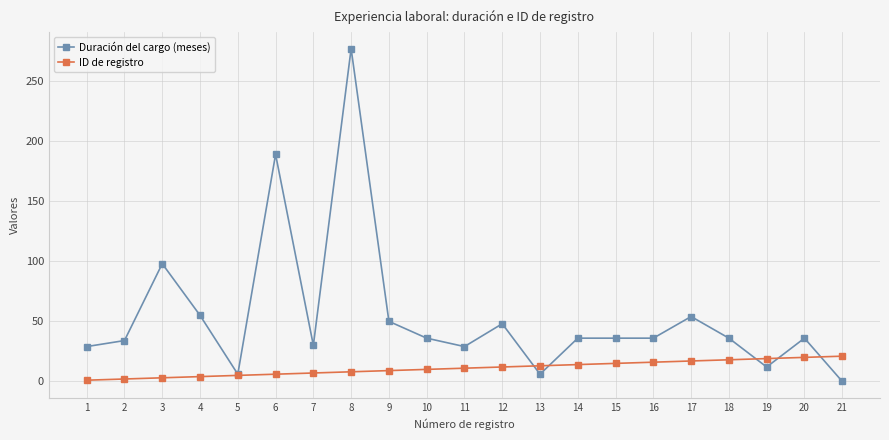

Which series has the widest spread of values?

Duración del cargo (meses)